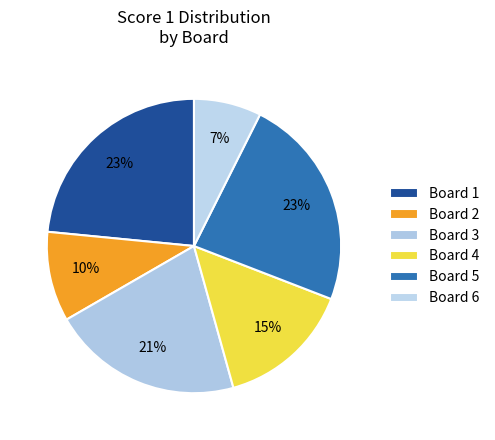

Which category has the smallest portion of the pie?

Board 6